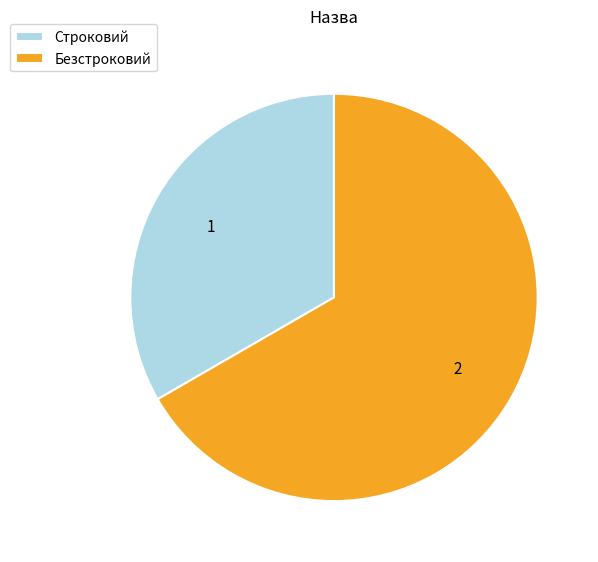

Approximately how many times larger is the value at Строковий compared to Безстроковий?

0.5